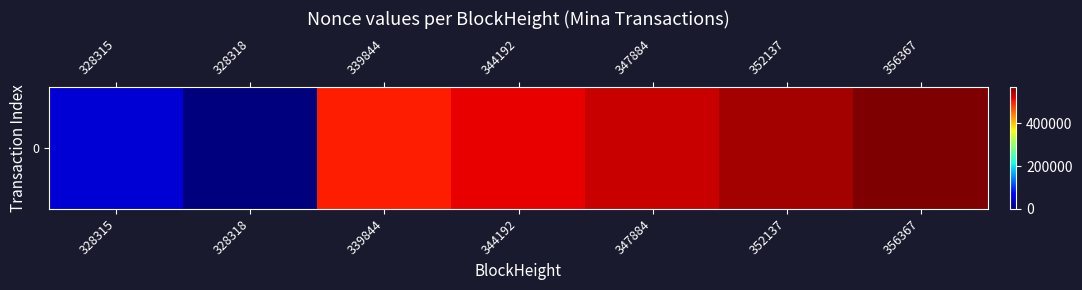

What is the maximum value shown in the chart?

568049